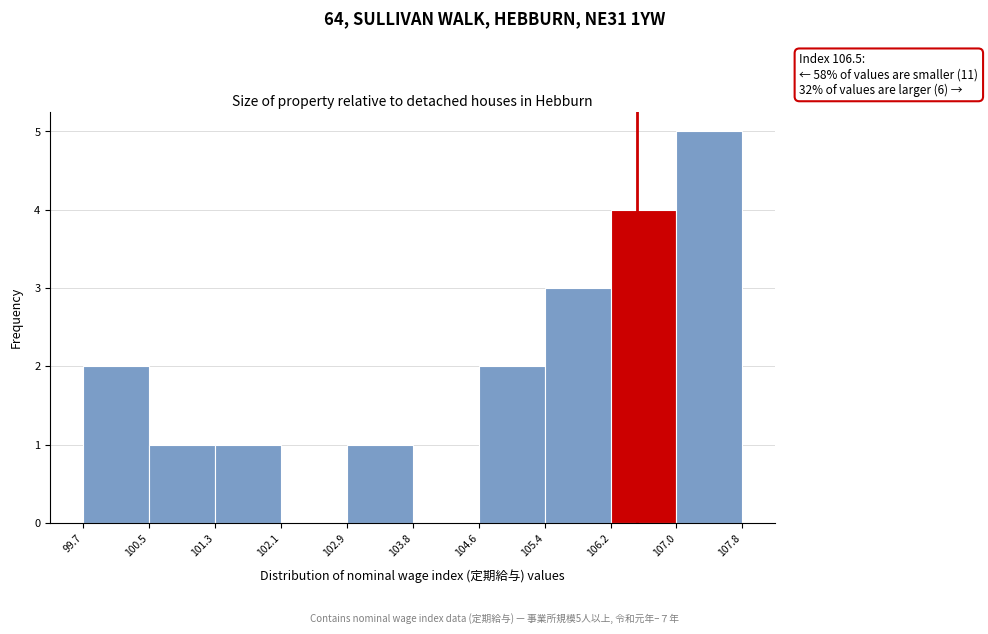

Which range on the x-axis has the tallest bar?

107.0 to 107.8